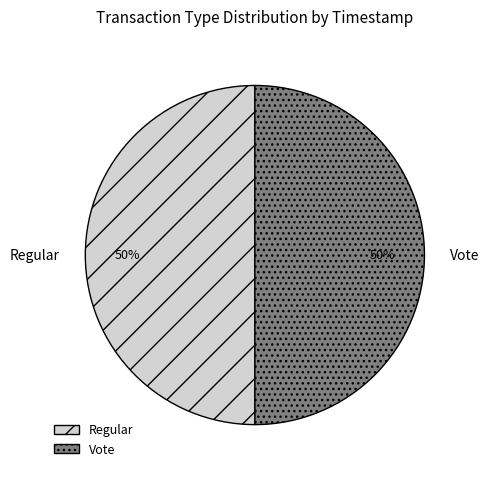

What percentage is the Vote slice, to the nearest percent?

50%